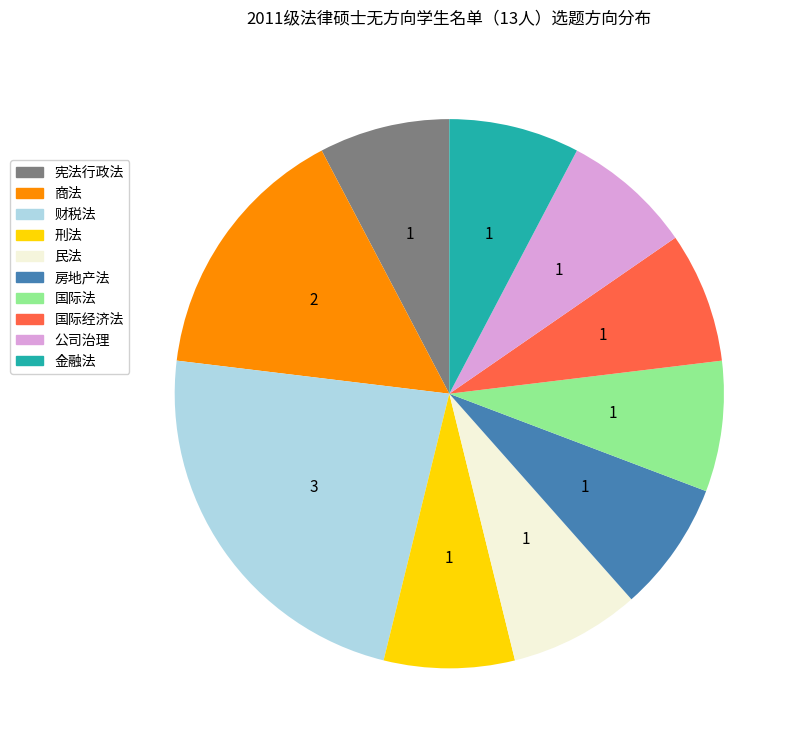

The 国际经济法 slice represents 8% of the pie. True or false?

True